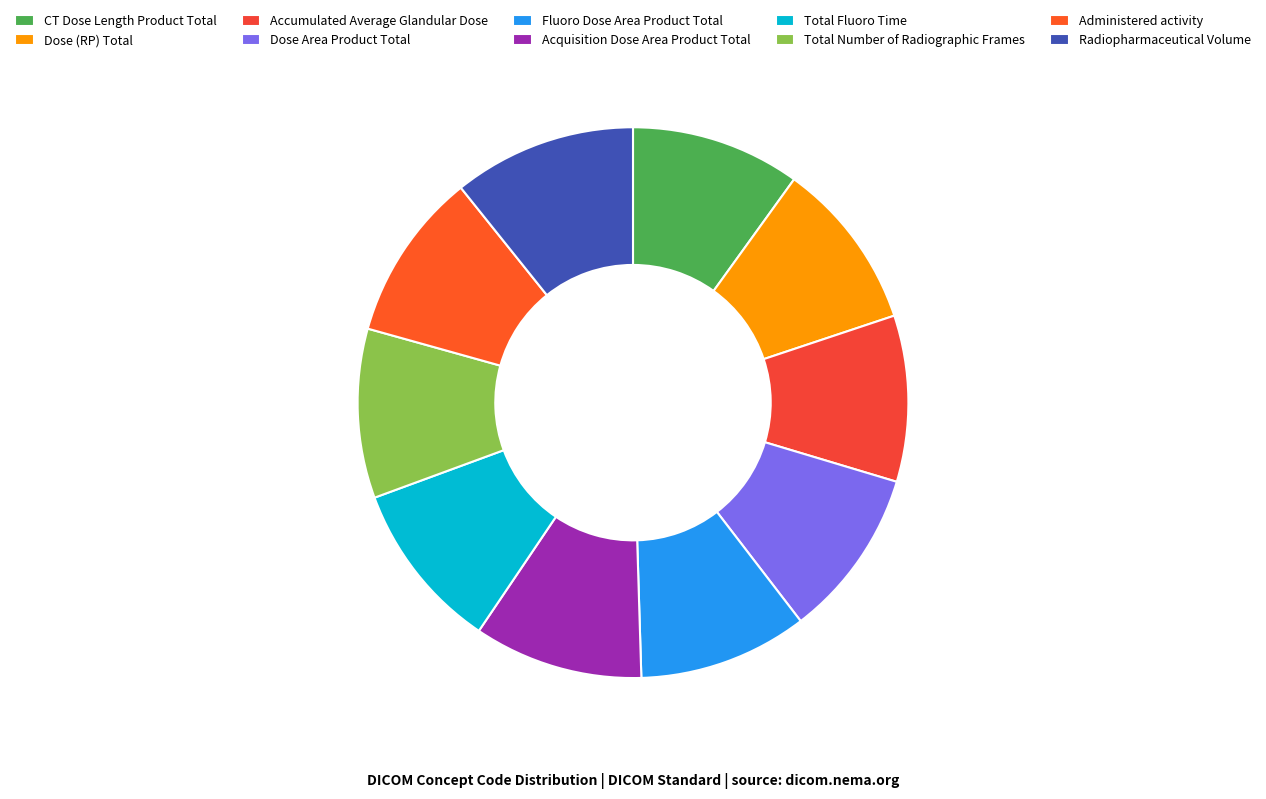

Between Dose (RP) Total and Acquisition Dose Area Product Total, which is larger?

Acquisition Dose Area Product Total